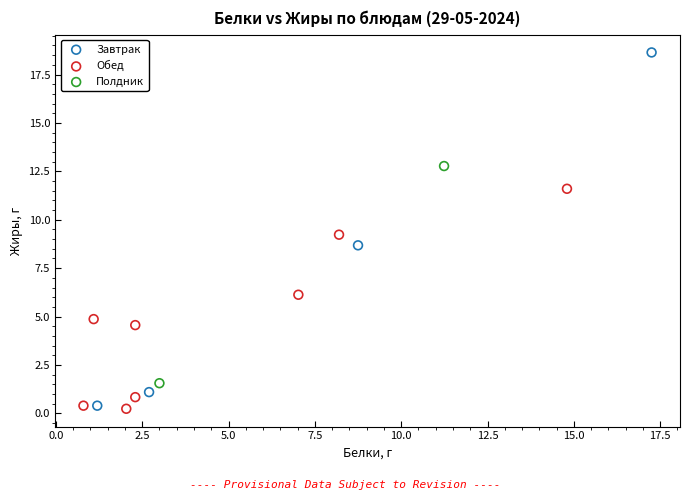

Which series has the largest Y range (max minus min)?

Завтрак